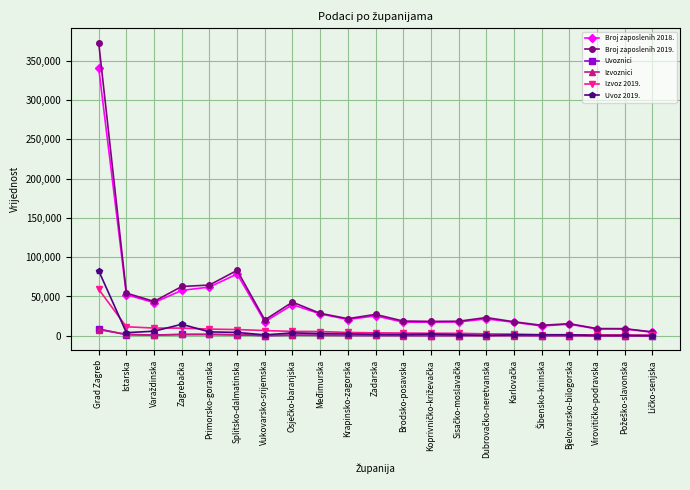

Where does the Broj zaposlenih 2019. series first go above 21742?

Grad Zagreb